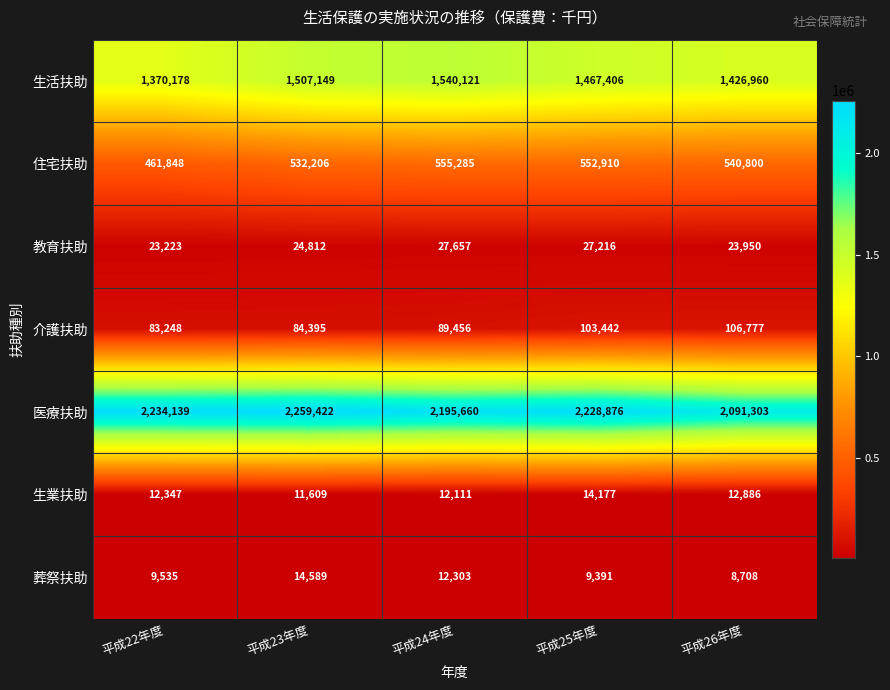

How many distinct data groups are displayed?

7